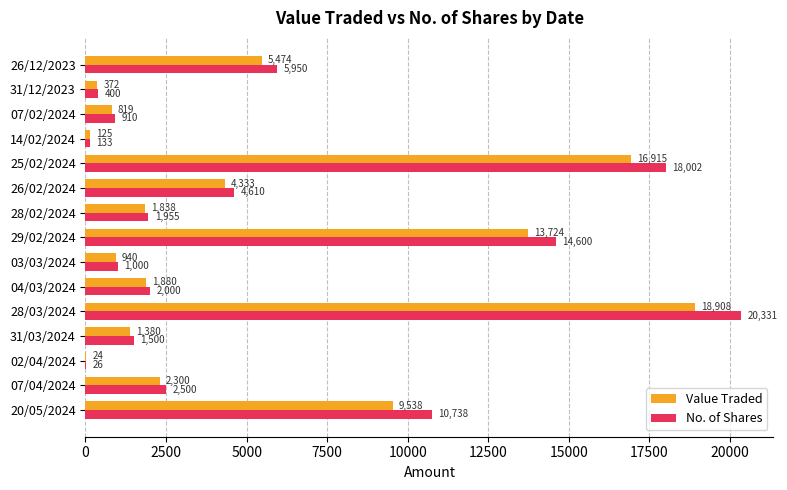

What value does the Value Traded series have at 07/02/2024?

819